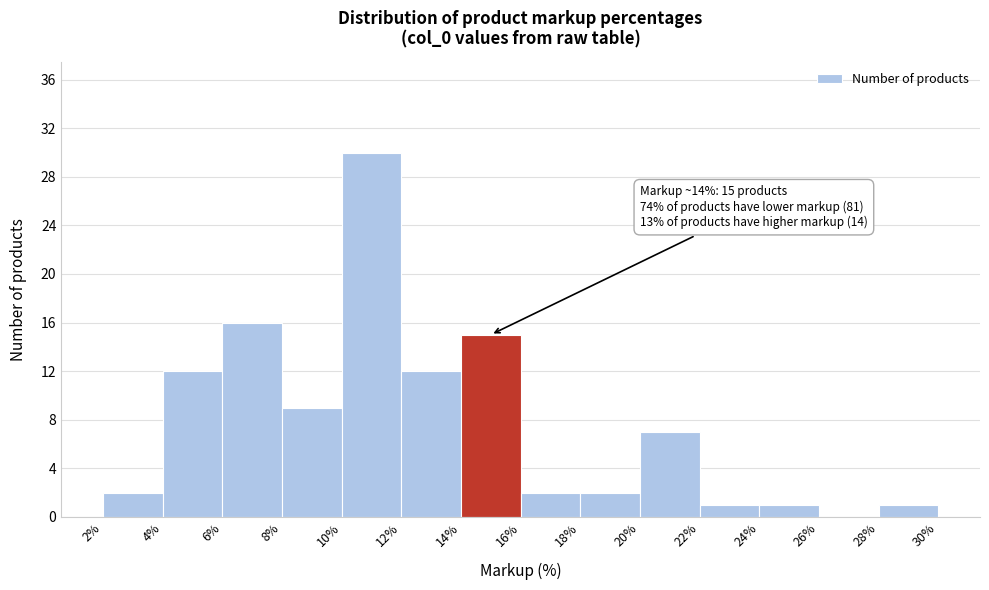

Over which range of the x-axis is the bar tallest?

10% to 12%